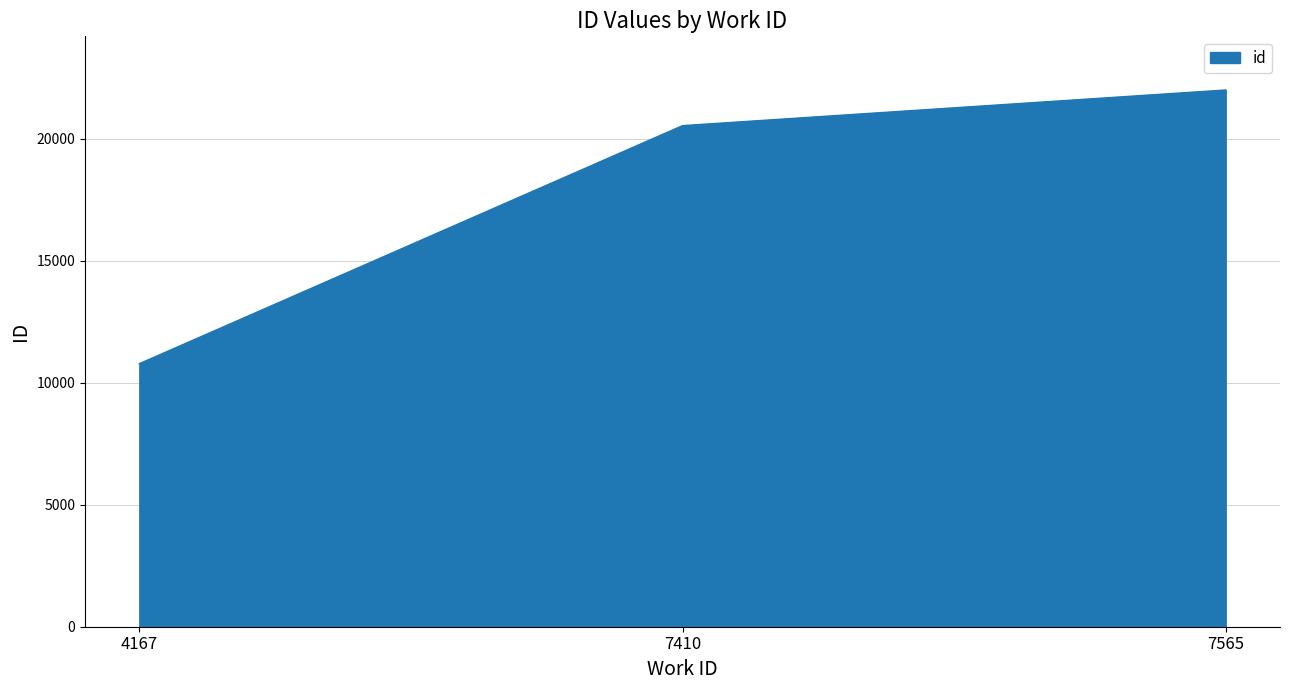

Where is the data nearest to the value 16394?

7410